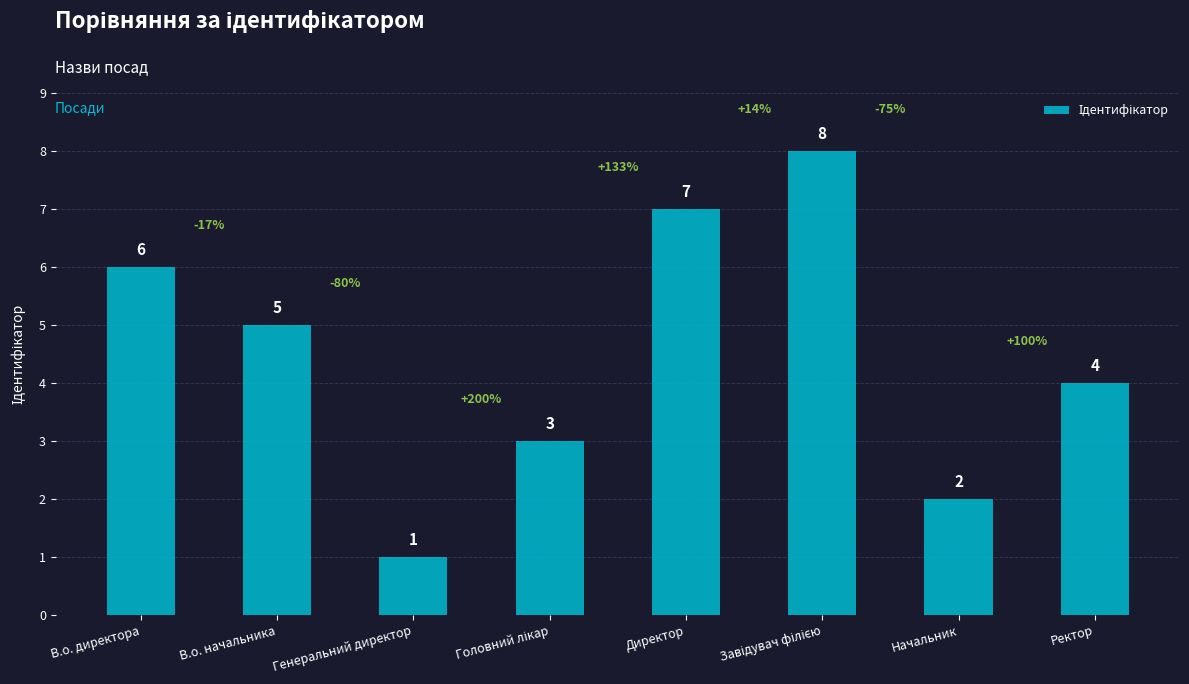

What position from the left is Ректор?

8